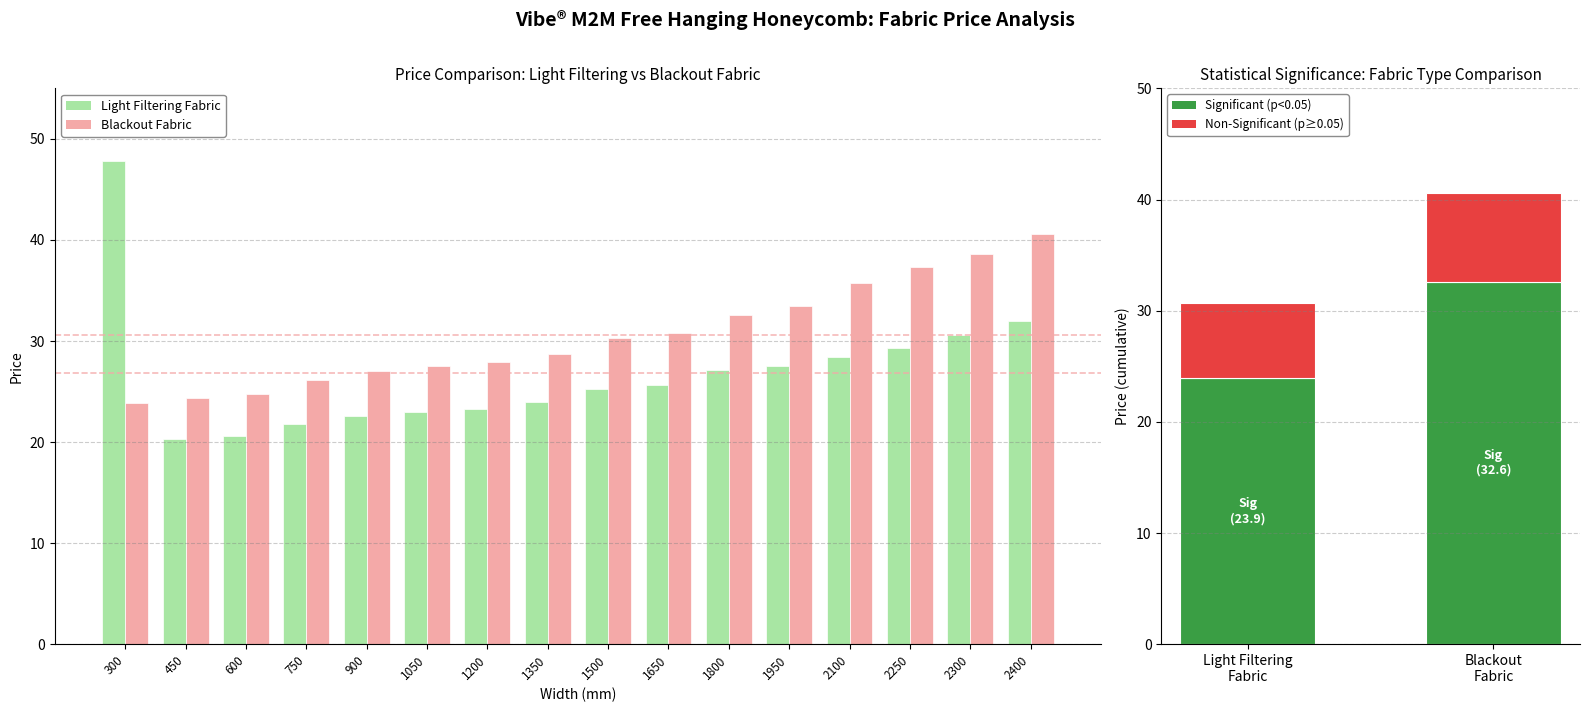

What are all the series names shown in the legend?

Light Filtering, Blackout